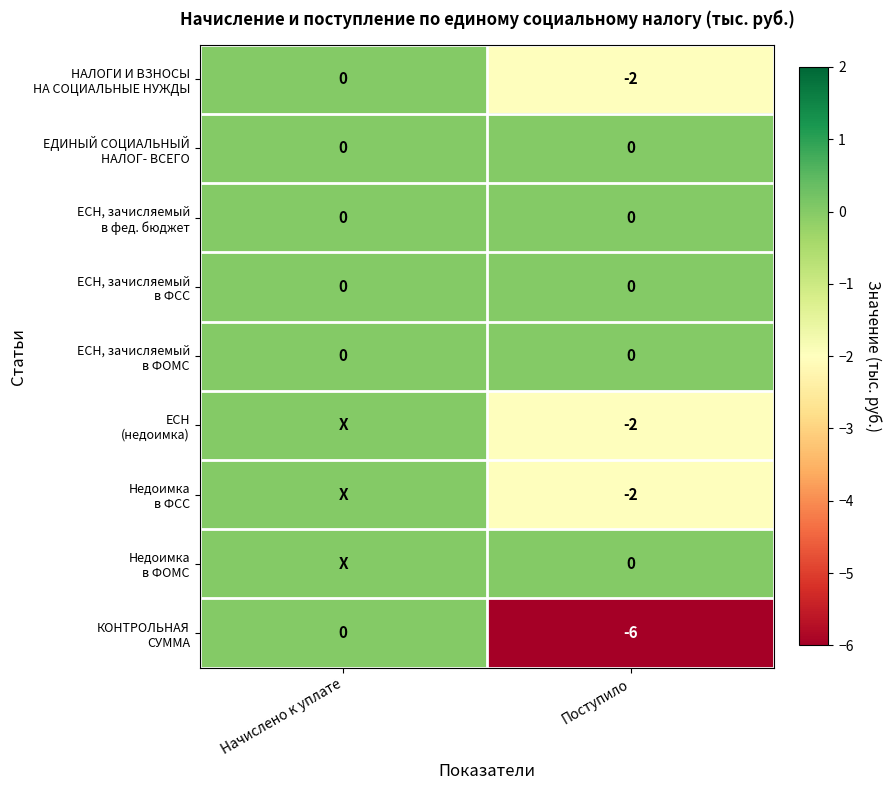

What is the spread (max minus min) of values at Поступило?

6